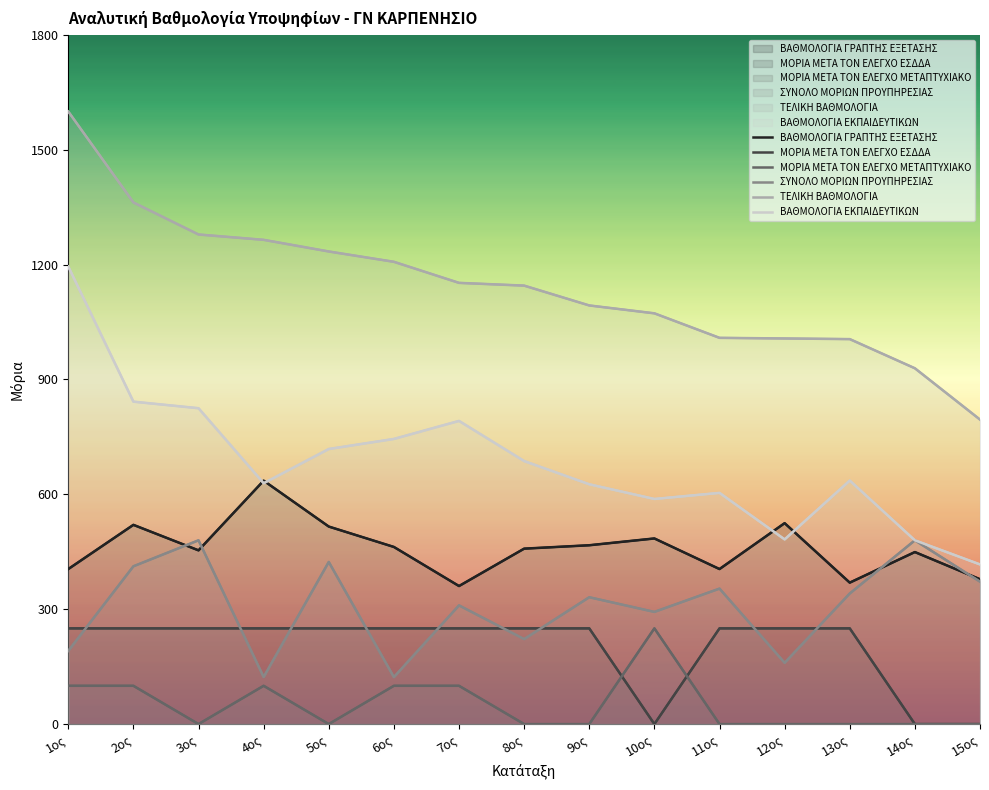

At how many categories does at least one series exceed 396?

15